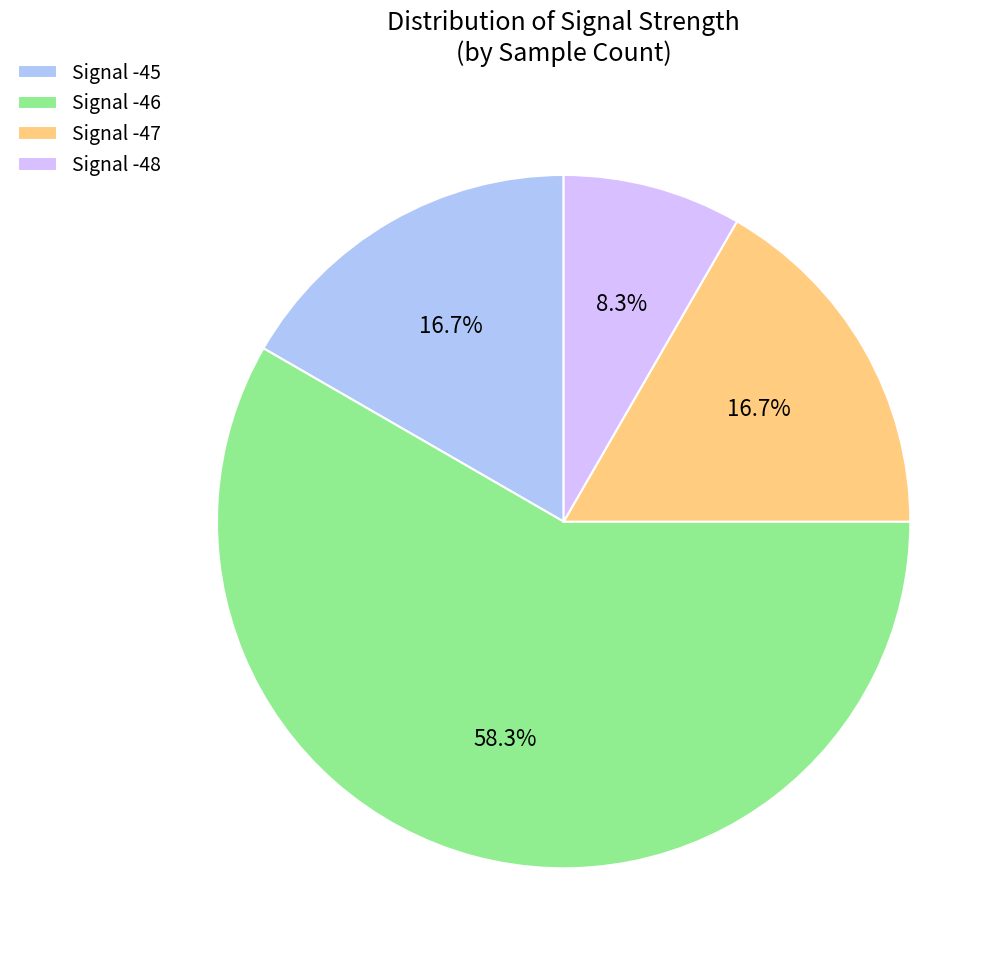

What is the total percentage of Signal -46 and Signal -45?

75.0%